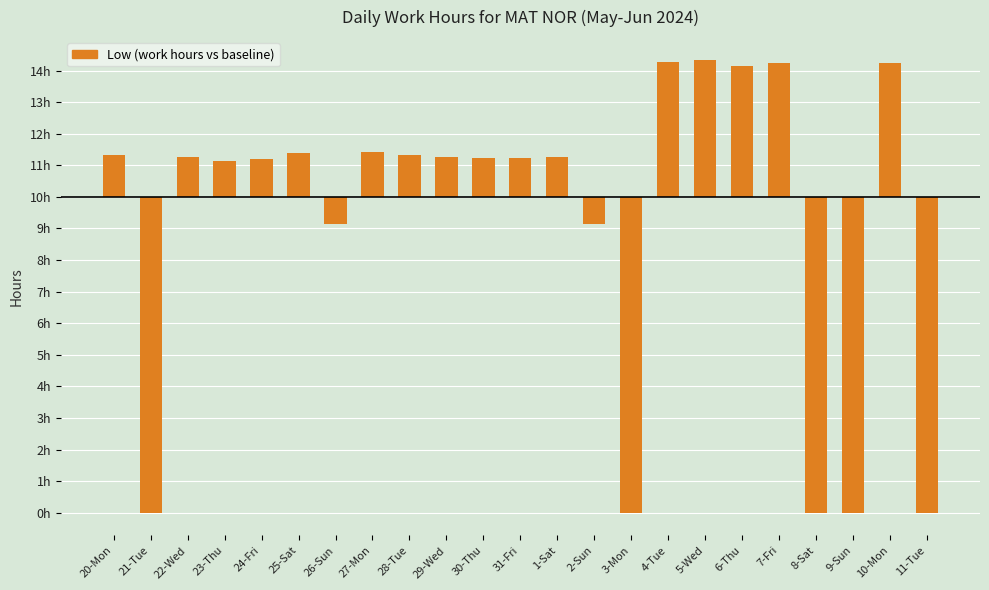

List the labels in order of value, largest first.

5-Wed, 4-Tue, 10-Mon, 7-Fri, 6-Thu, 27-Mon, 25-Sat, 28-Tue, 20-Mon, 29-Wed, 1-Sat, 22-Wed, 31-Fri, 30-Thu, 24-Fri, 23-Thu, 26-Sun, 2-Sun, 21-Tue, 3-Mon, 8-Sat, 9-Sun, 11-Tue